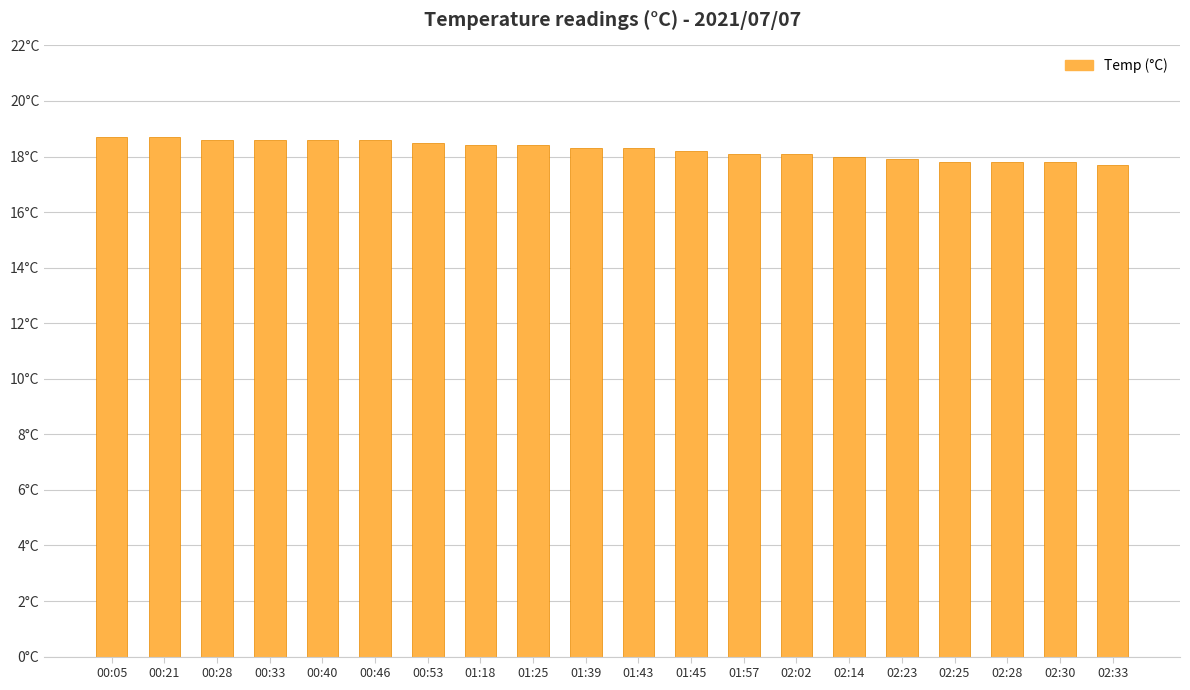

Reading right to left, what are all the values shown in this chart?

02:33=17.7	02:30=17.8	02:28=17.8	02:25=17.8	02:23=17.9	02:14=18.0	02:02=18.1	01:57=18.1	01:45=18.2	01:43=18.3	01:39=18.3	01:25=18.4	01:18=18.4	00:53=18.5	00:46=18.6	00:40=18.6	00:33=18.6	00:28=18.6	00:21=18.7	00:05=18.7